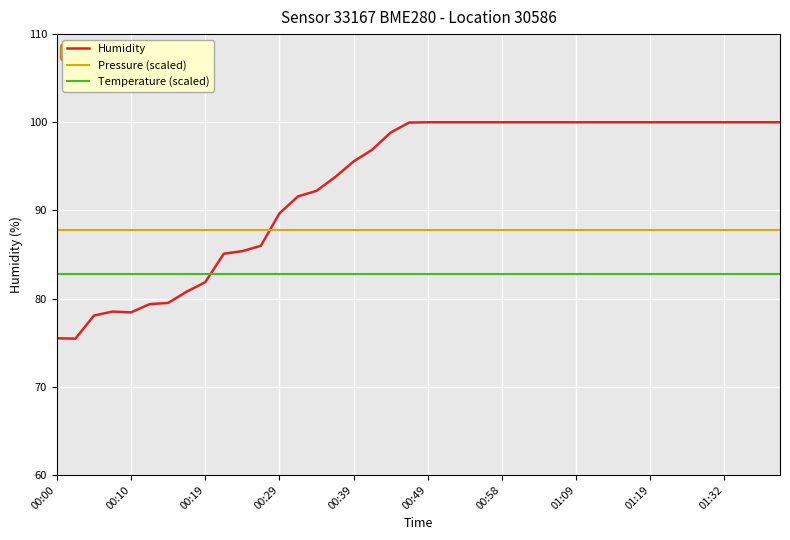

List the series in order of their peak value, highest first.

Humidity, Pressure (scaled), Temperature (scaled)